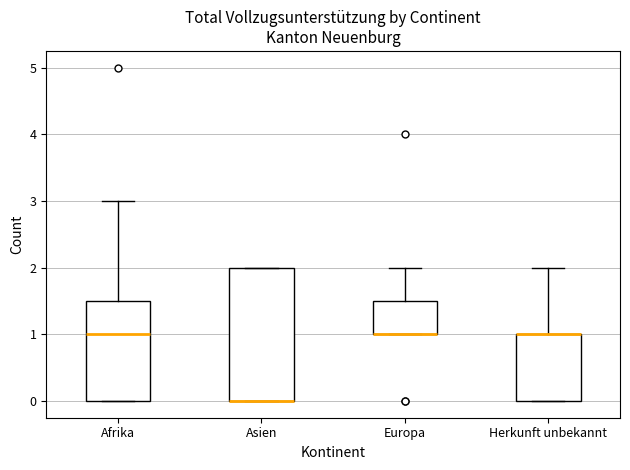

Reading left to right, transcribe this box plot: for each box, give where its median line is, the range the box spans, and where its two whiskers end, as read against the y-axis. The values are not printed on the chart, so give them approximately, as read against the axis.

Afrika: median 1.0, box 0.0 to 1.5, whiskers 0.0 to 3.0
Asien: median 0.0 (drawn on the box's lower edge), box 0.0 to 2.0, whiskers 0.0 to 2.0
Europa: median 1.0 (drawn on the box's lower edge), box 1.0 to 1.5, whiskers 1.0 to 2.0
Herkunft unbekannt: median 1.0 (drawn on the box's upper edge), box 0.0 to 1.0, whiskers 0.0 to 2.0